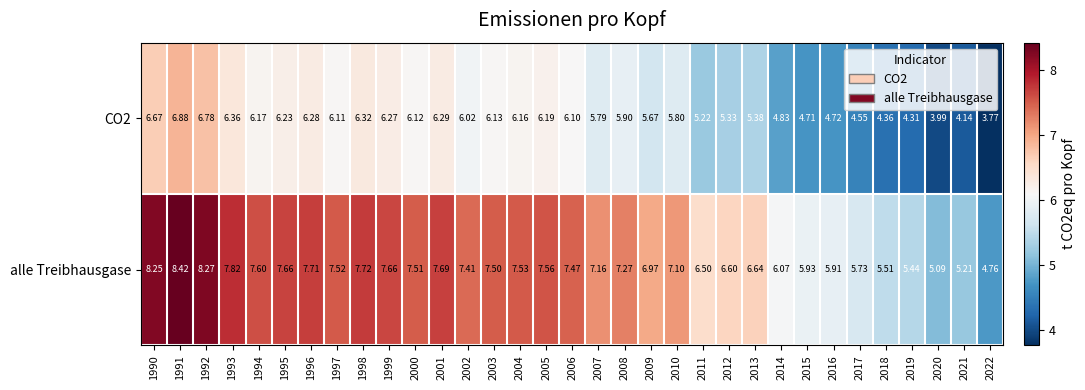

Between 1999 and 2006, which series saw the biggest shift?

alle Treibhausgase